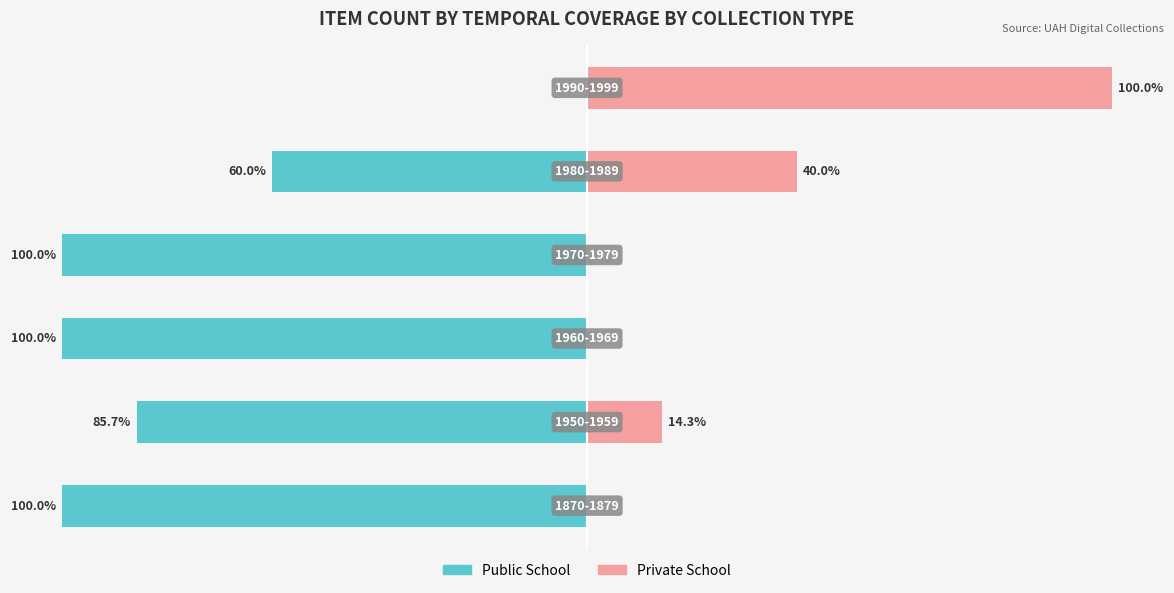

How many data points in Public School are above -85?

2